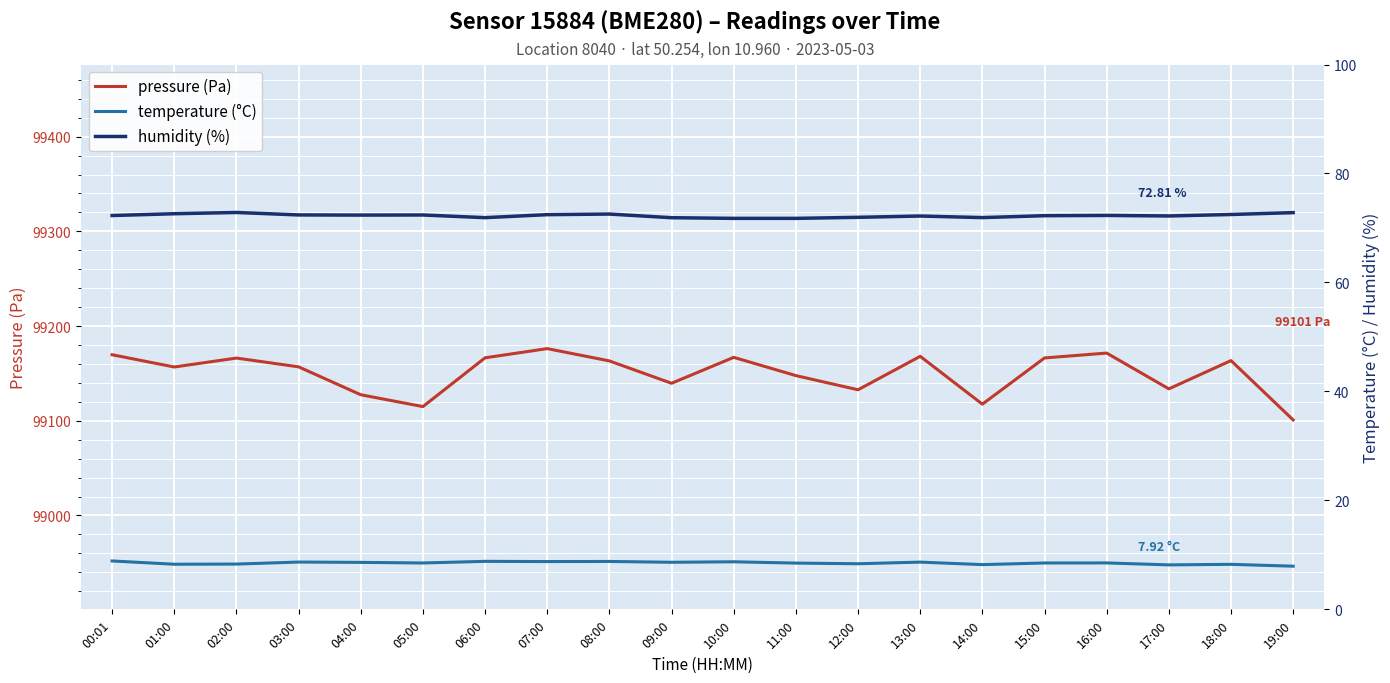

How many values in the humidity series are below 72?

6